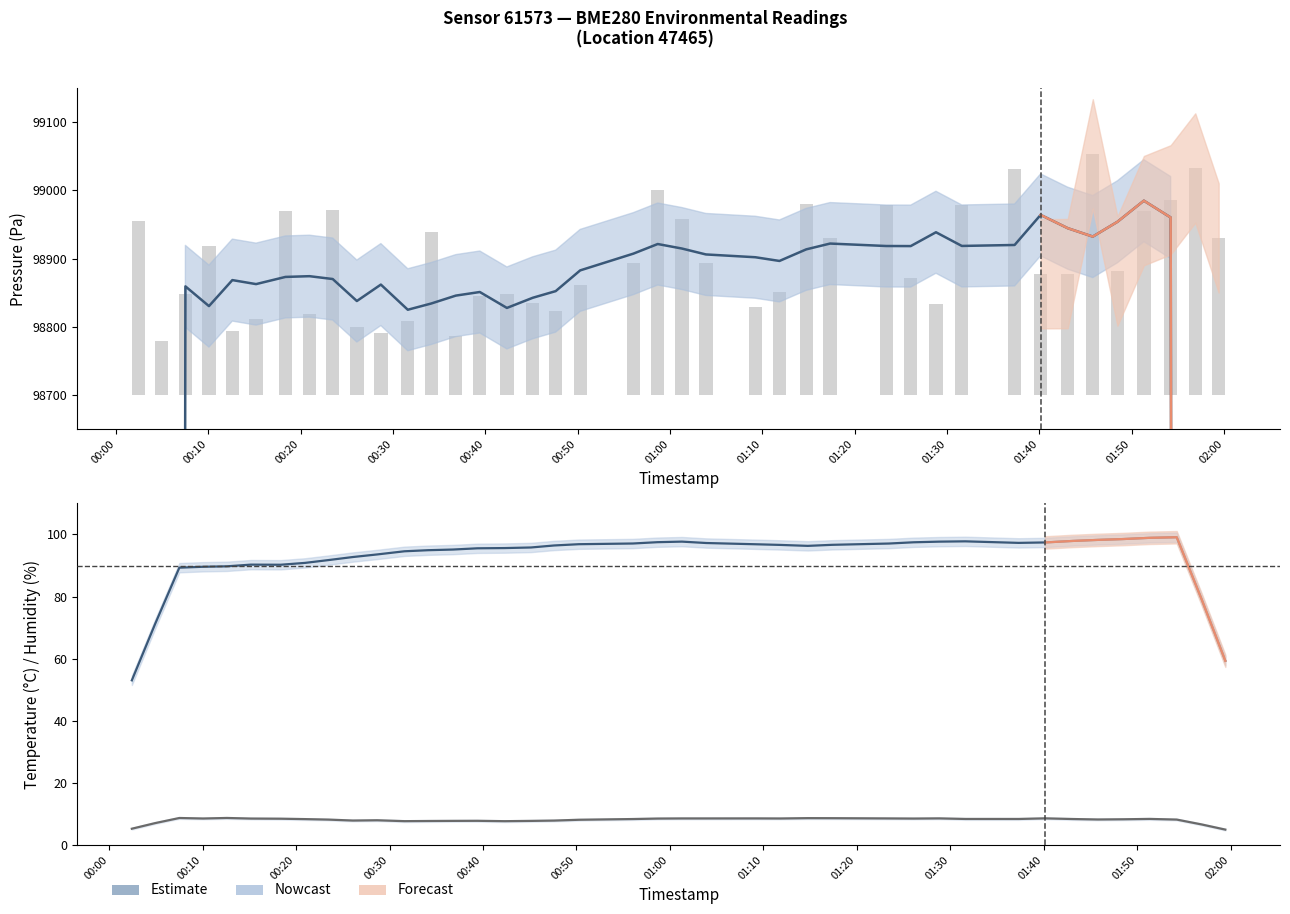

What is the maximum value shown in the chart?

99053.3